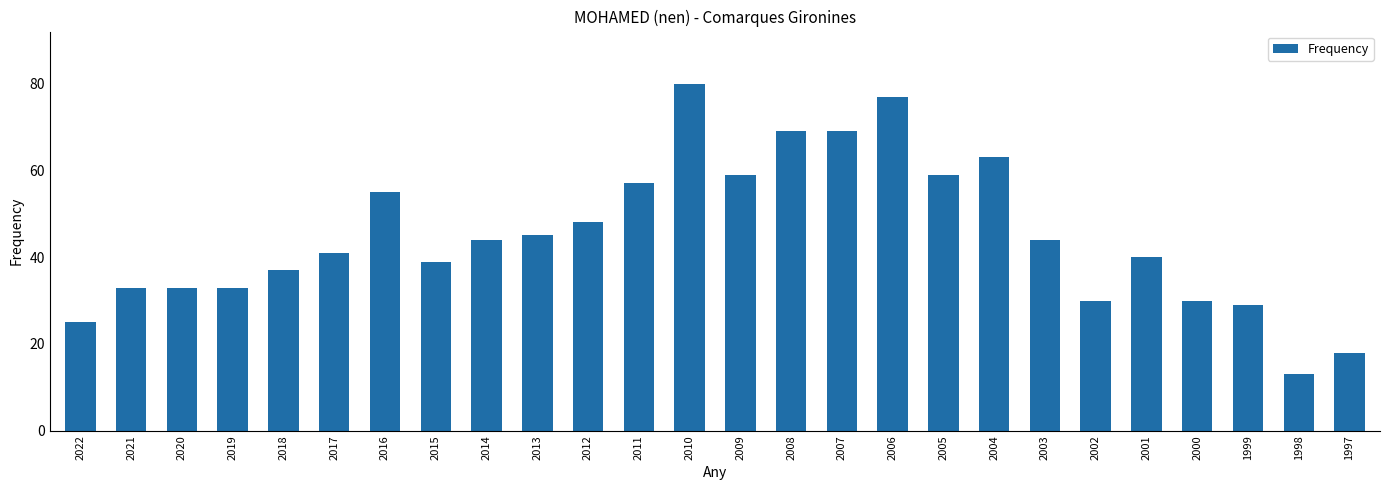

What is the sum of all values?

1170